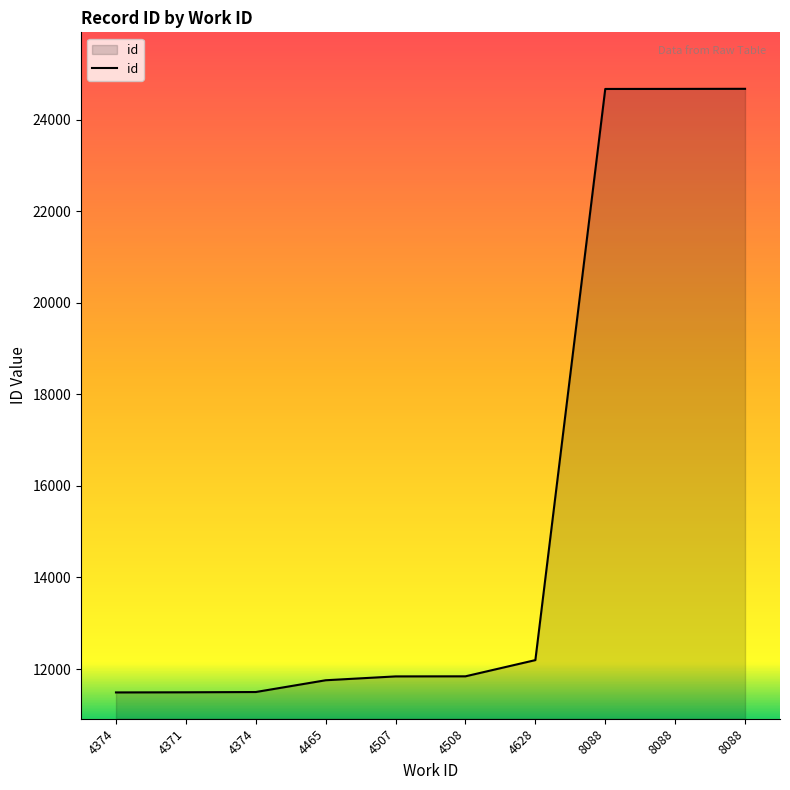

Does the chart have visible grid lines?

No